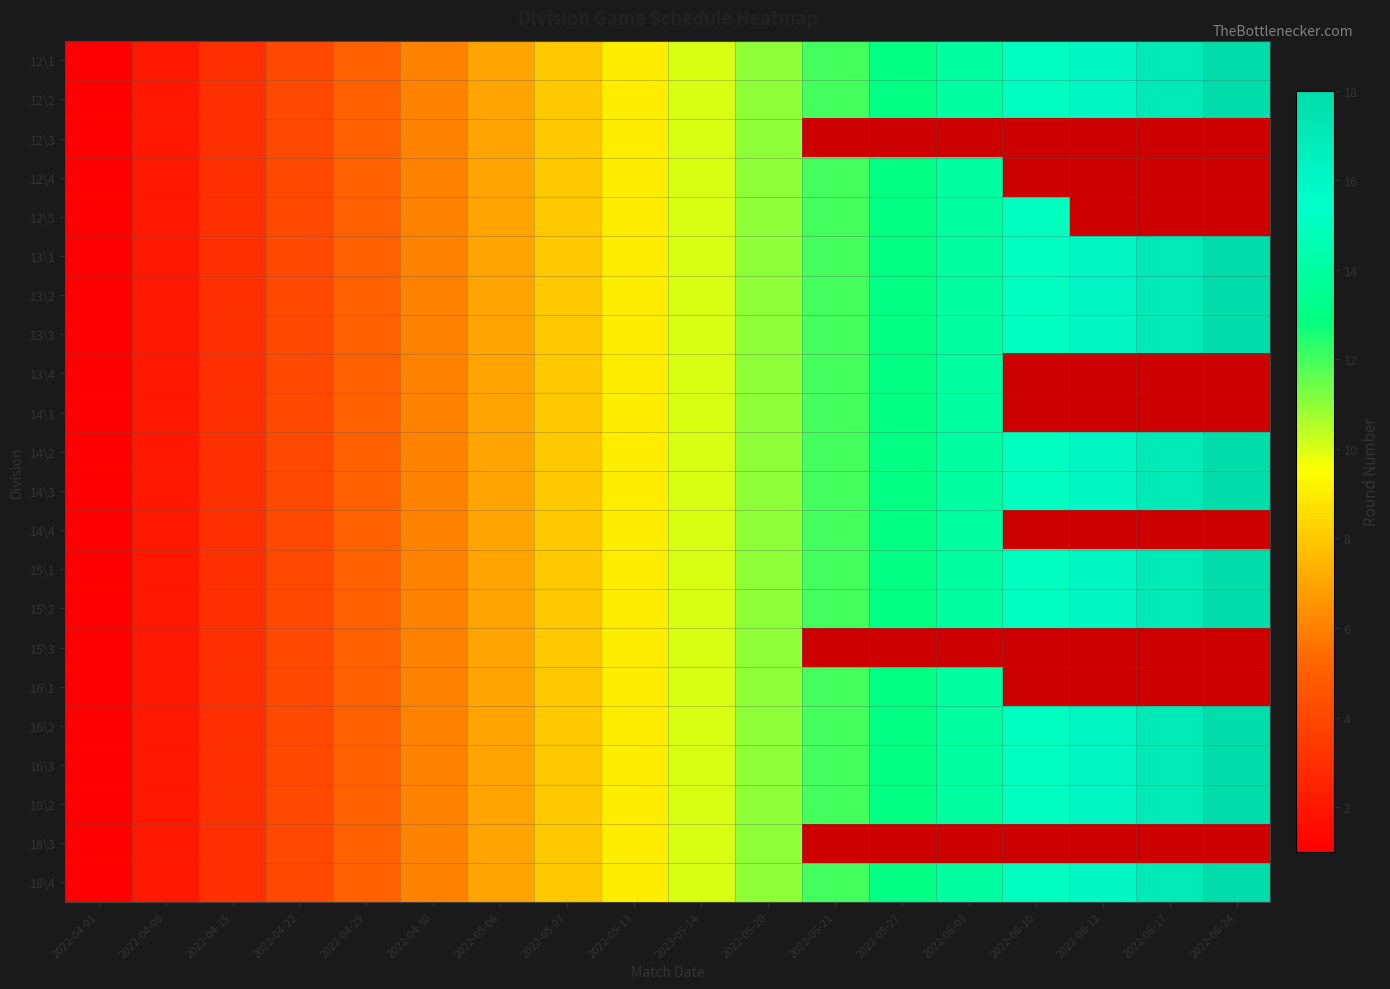

The 13\3 series shows 14.0 at 2022-06-03. True or false?

True